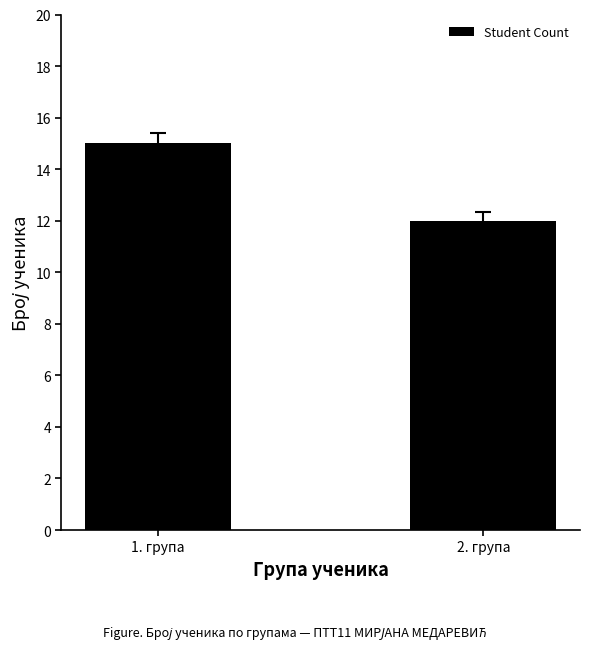

Reading right to left, list all the values displayed in this chart.

2. група=12	1. група=15